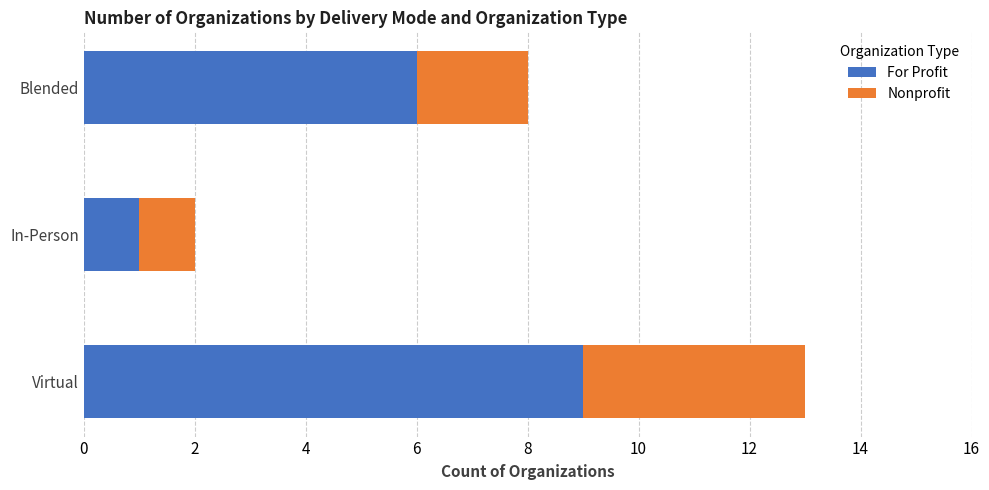

At which label does For Profit reach its minimum?

In-Person